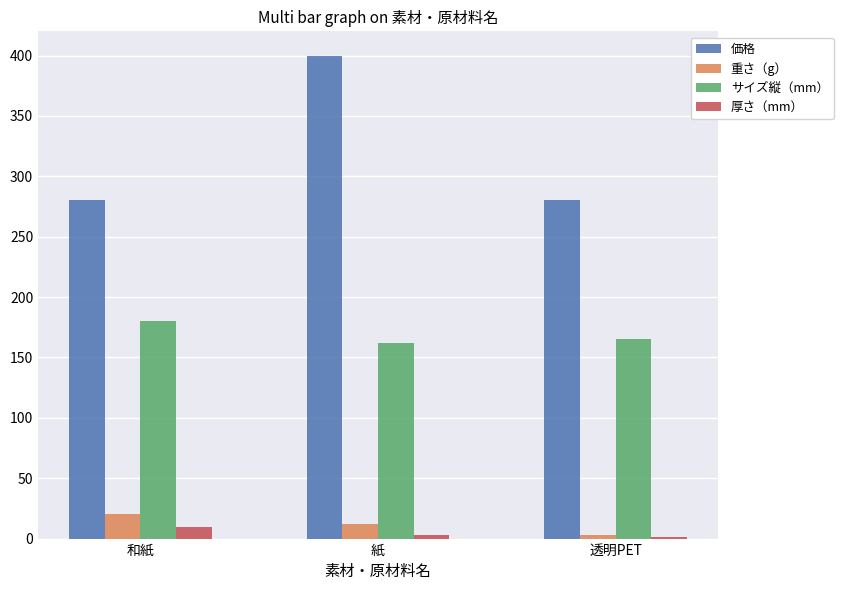

Which series changed the most between 紙 and 透明PET?

価格